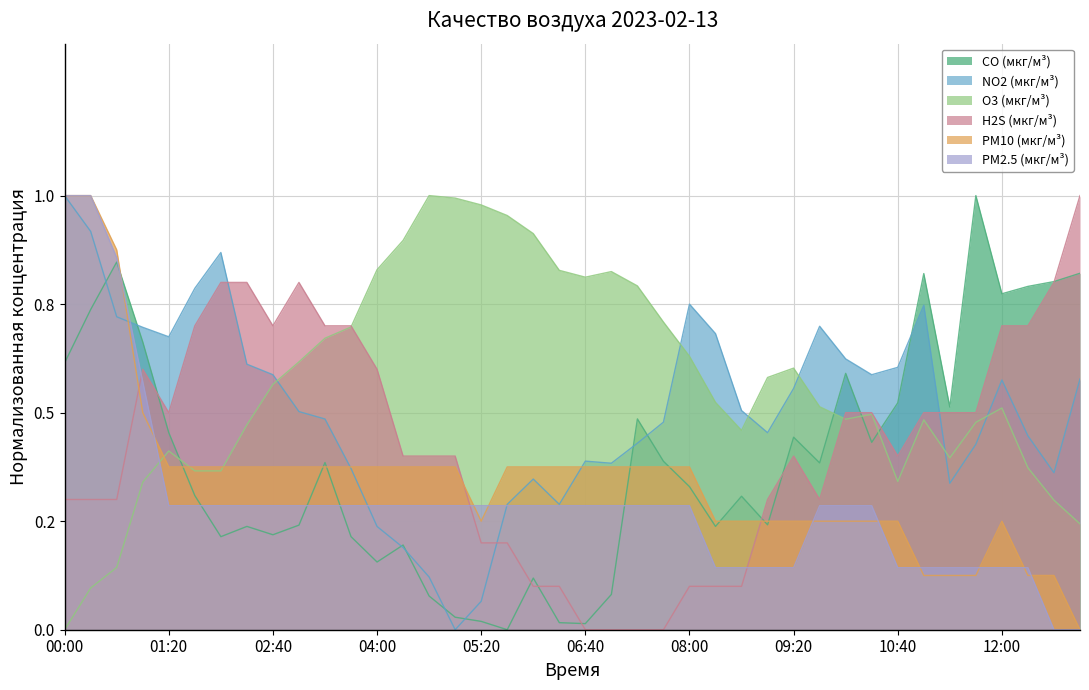

How many intersections are there between H2S (мкг/м³) and PM2.5 (мкг/м³)?

3